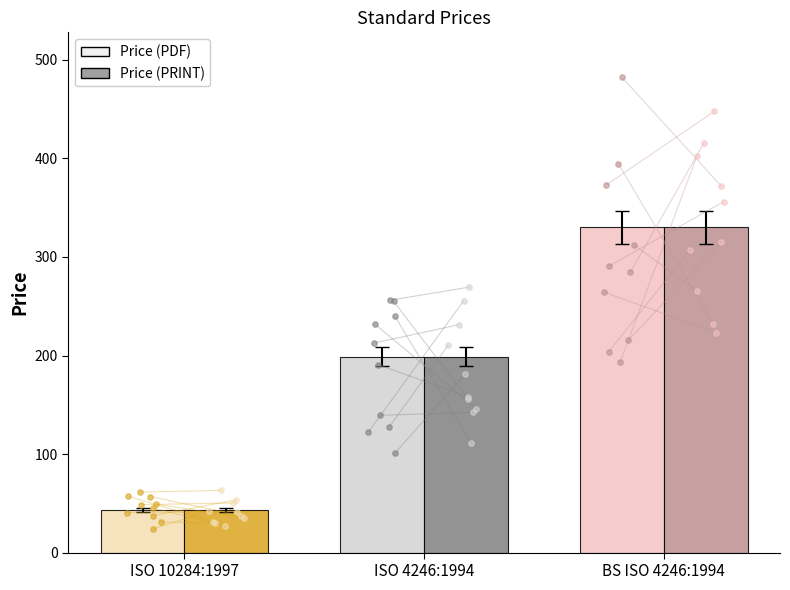

Which series reaches the maximum Y coordinate?

Price (PDF)